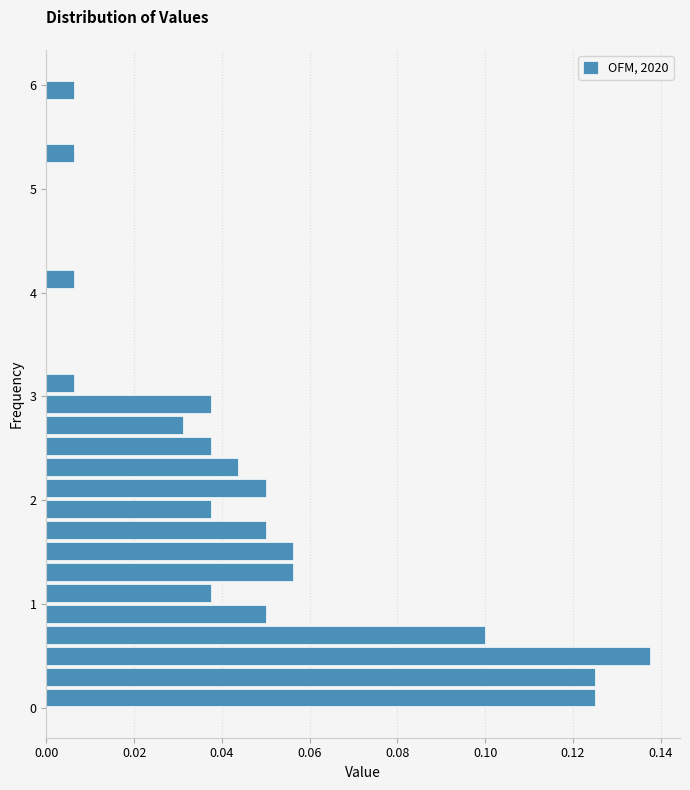

Around what value on the y-axis is the longest bar? Give the approximate position of its centre, as read against the axis.

0.5